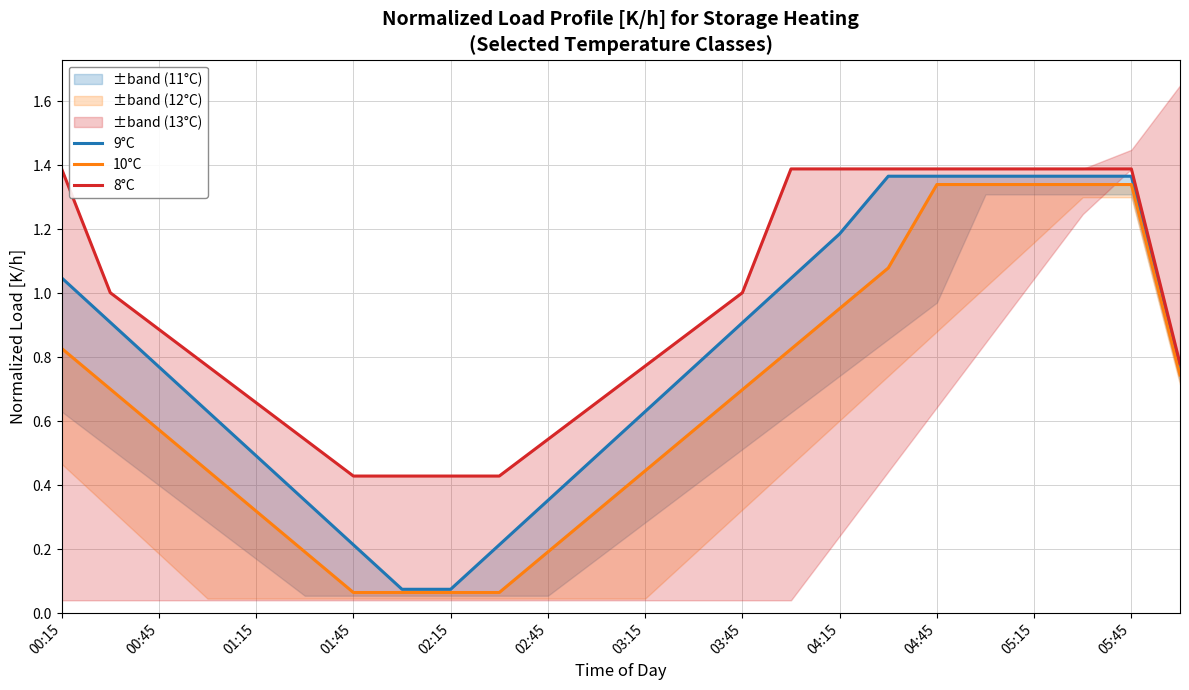

True or false: 8°C has a value of 0.9 at 13.

True